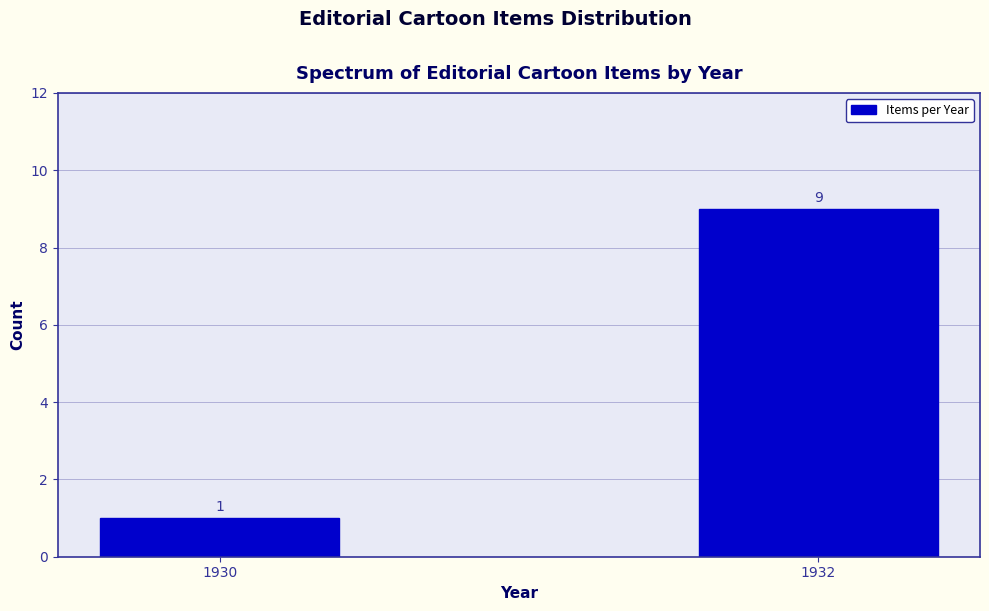

What is the value of the 2nd bar from the left?

9